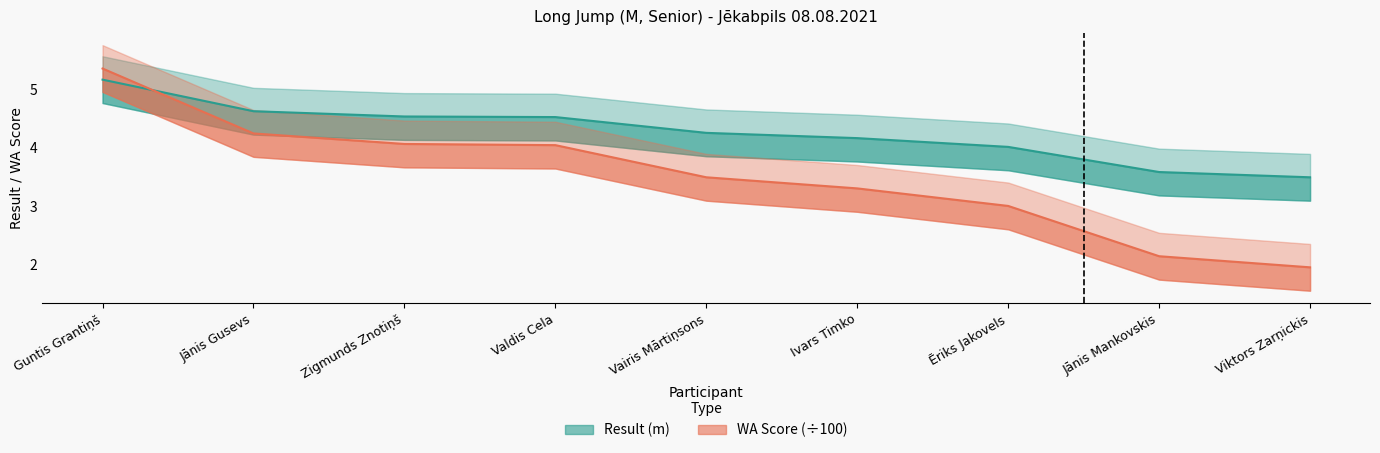

Which series has the largest range (max minus min)?

WA